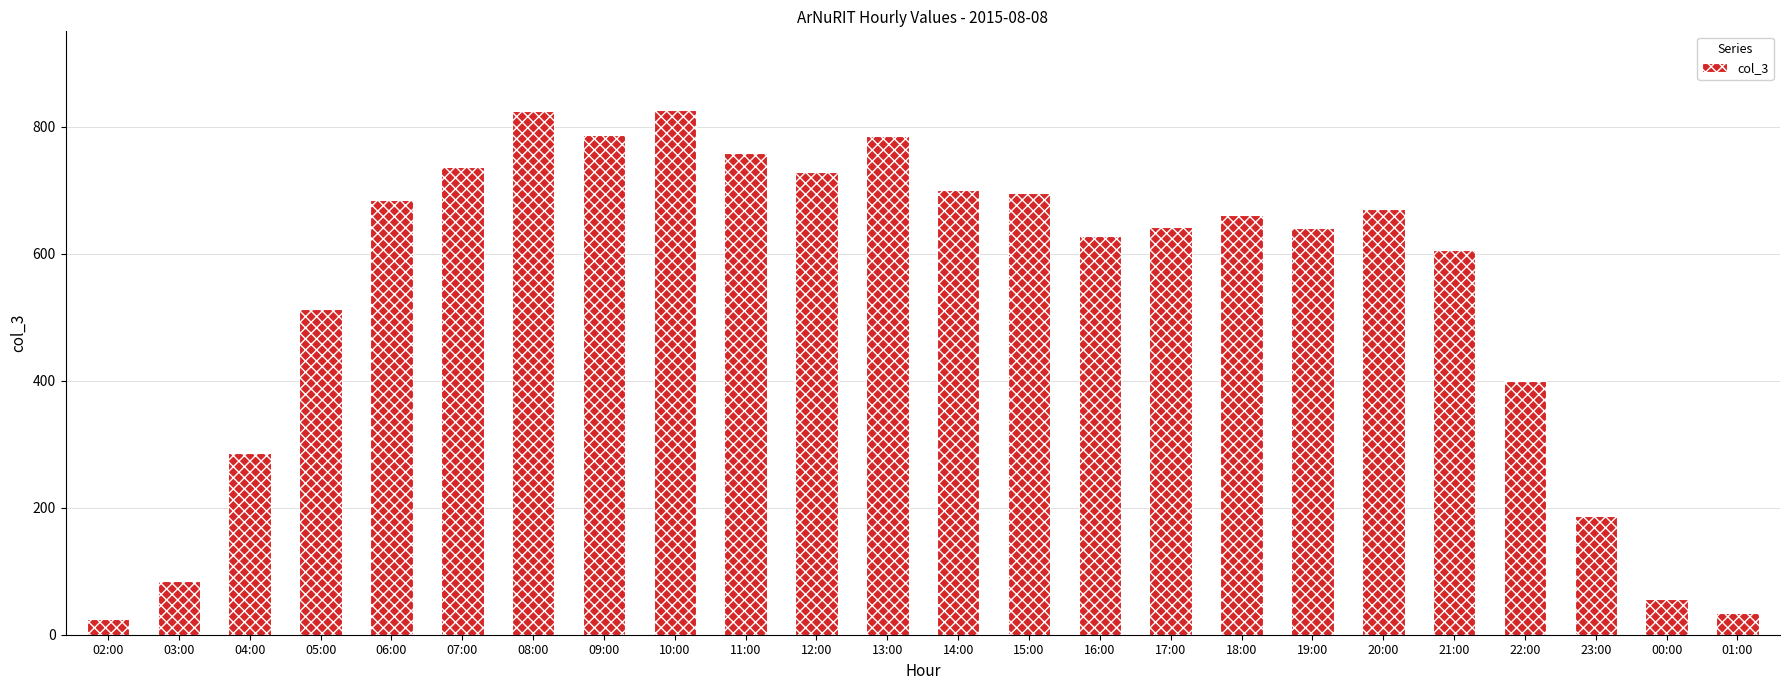

Which label corresponds to the smallest value in the chart?

02:00